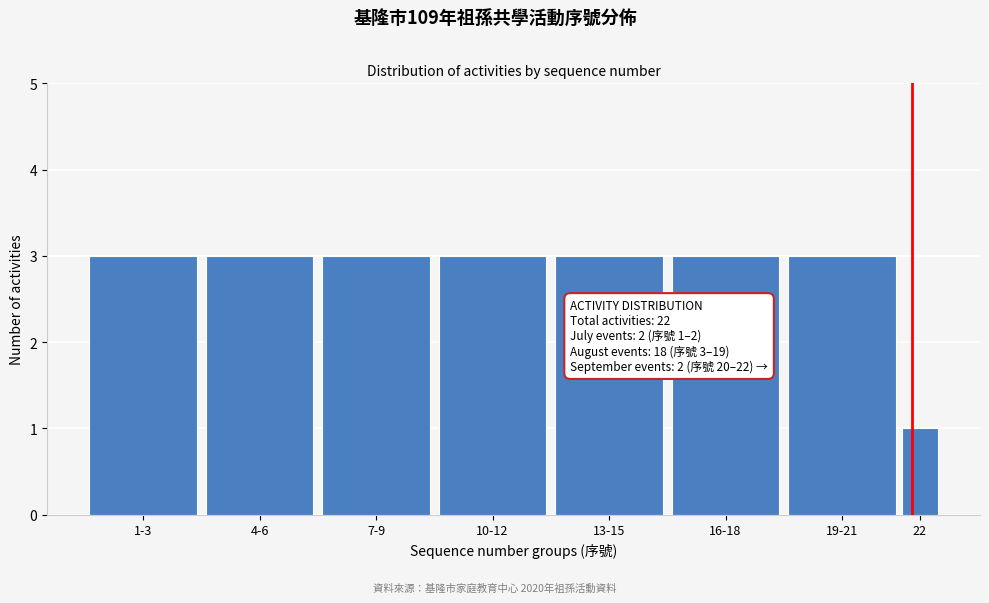

Reading left to right, list all the values displayed in this chart.

3	3	3	3	3	3	3	1